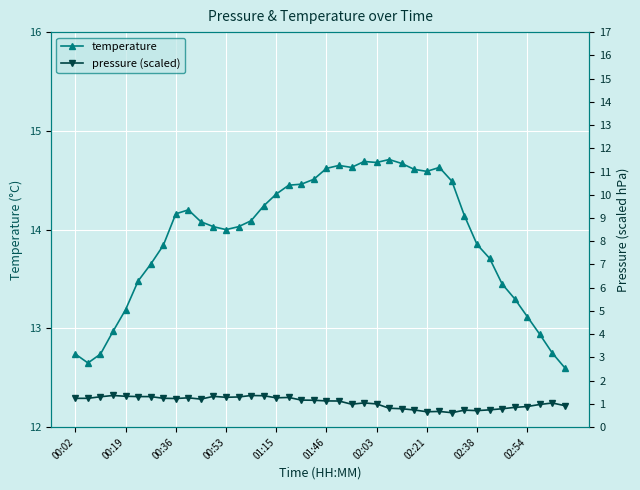

The value of temperature at 00:36 is 23.9. True or false?

False